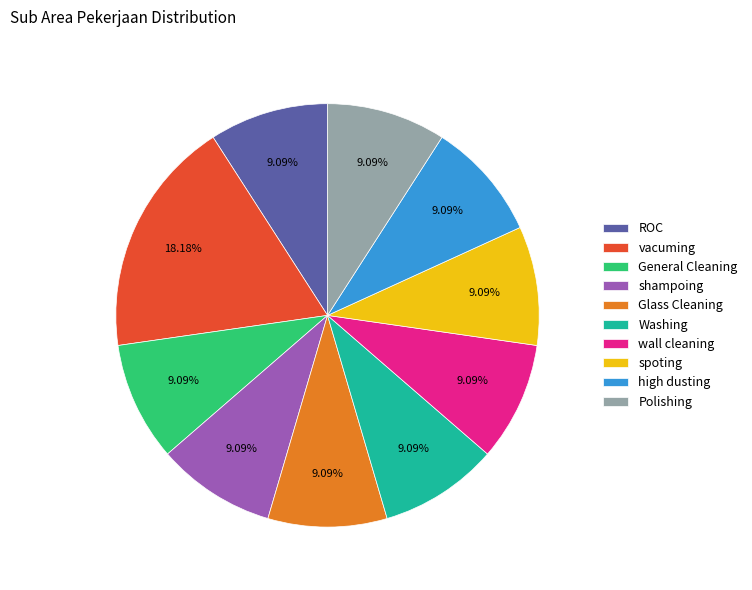

What is the largest slice in the pie chart?

vacuming